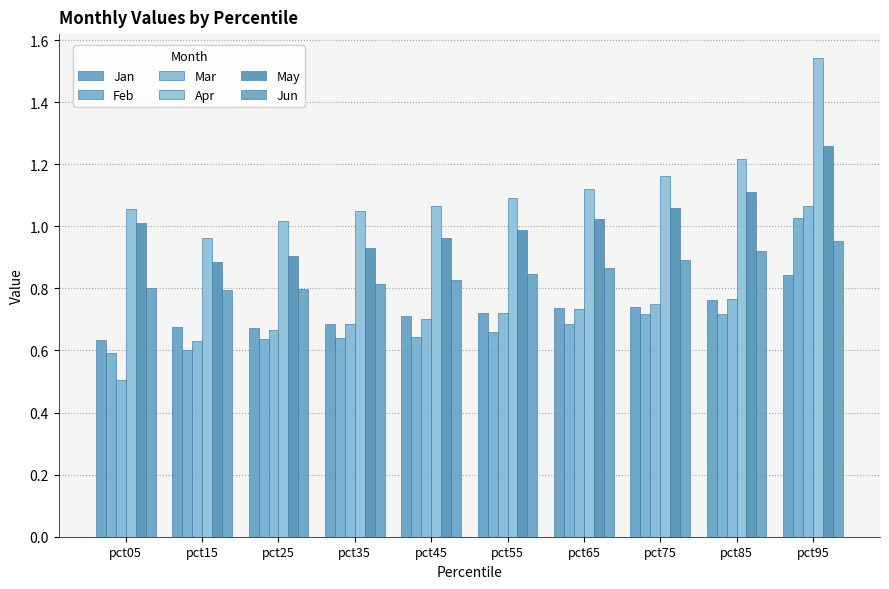

Reading left to right, list all the values displayed in this chart.

Jan: pct05=0.6	pct15=0.7	pct25=0.7	pct35=0.7	pct45=0.7	pct55=0.7	pct65=0.7	pct75=0.7	pct85=0.8	pct95=0.8
Feb: pct05=0.6	pct15=0.6	pct25=0.6	pct35=0.6	pct45=0.6	pct55=0.7	pct65=0.7	pct75=0.7	pct85=0.7	pct95=1.0
Mar: pct05=0.5	pct15=0.6	pct25=0.7	pct35=0.7	pct45=0.7	pct55=0.7	pct65=0.7	pct75=0.7	pct85=0.8	pct95=1.1
Apr: pct05=1.1	pct15=1.0	pct25=1.0	pct35=1.0	pct45=1.1	pct55=1.1	pct65=1.1	pct75=1.2	pct85=1.2	pct95=1.5
May: pct05=1.0	pct15=0.9	pct25=0.9	pct35=0.9	pct45=1.0	pct55=1.0	pct65=1.0	pct75=1.1	pct85=1.1	pct95=1.3
Jun: pct05=0.8	pct15=0.8	pct25=0.8	pct35=0.8	pct45=0.8	pct55=0.8	pct65=0.9	pct75=0.9	pct85=0.9	pct95=1.0